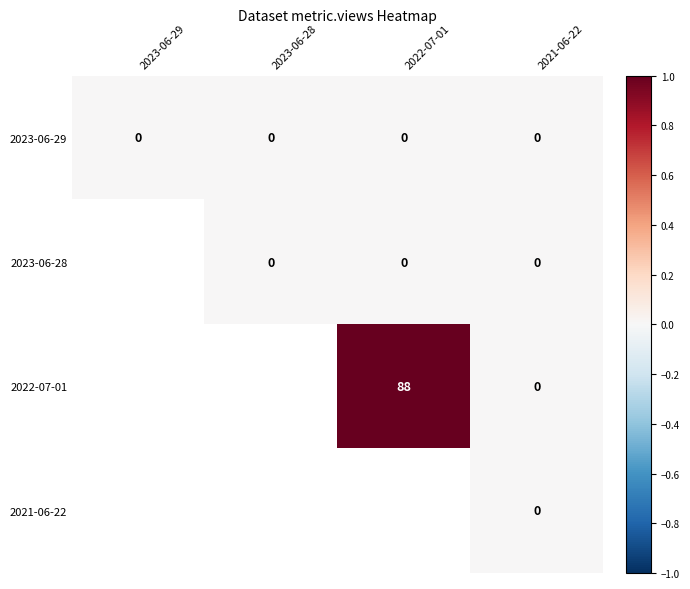

The 2022-07-01 series shows 42 at 2022-07-01. True or false?

False